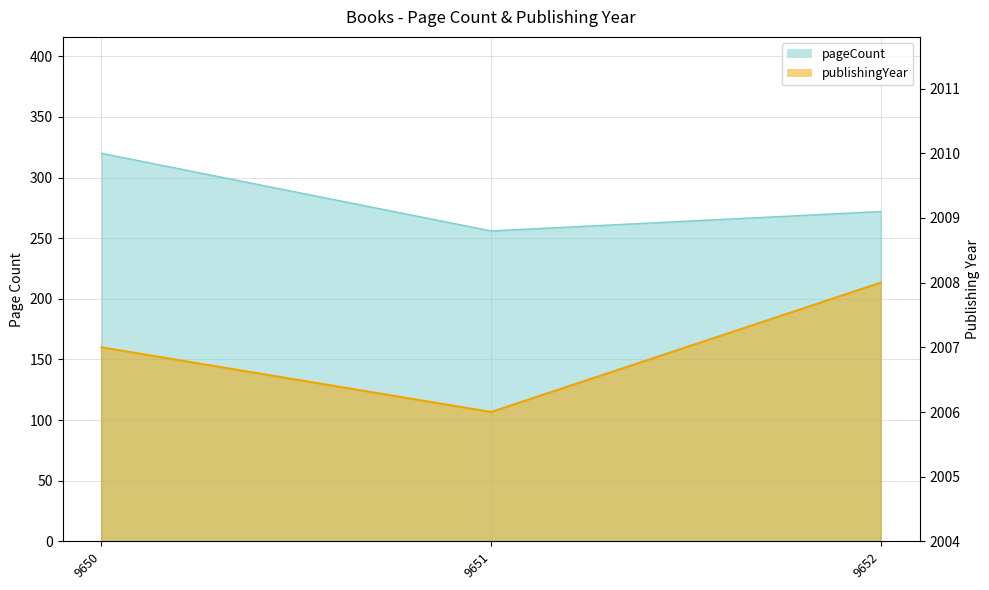

Does the chart have visible grid lines?

Yes